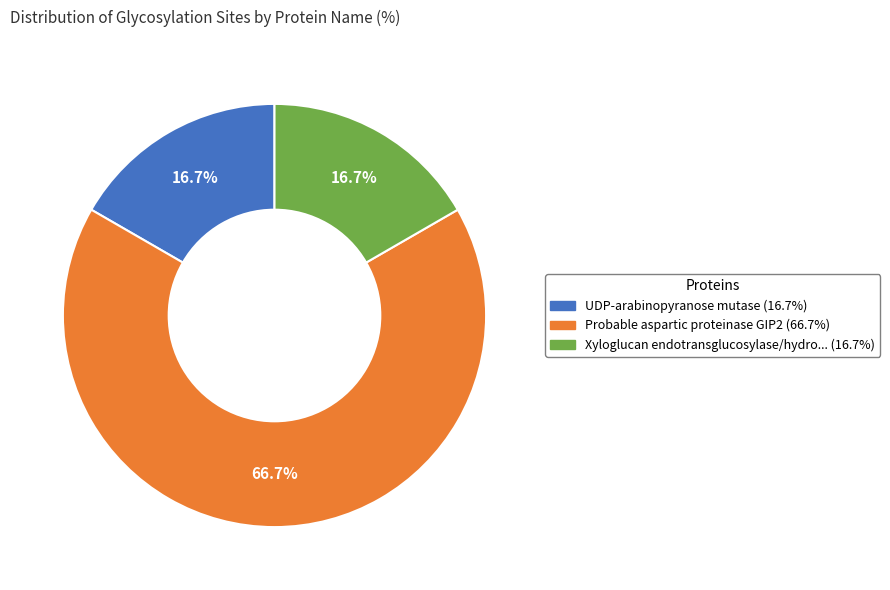

Is there any slice that represents more than half of the pie?

Yes